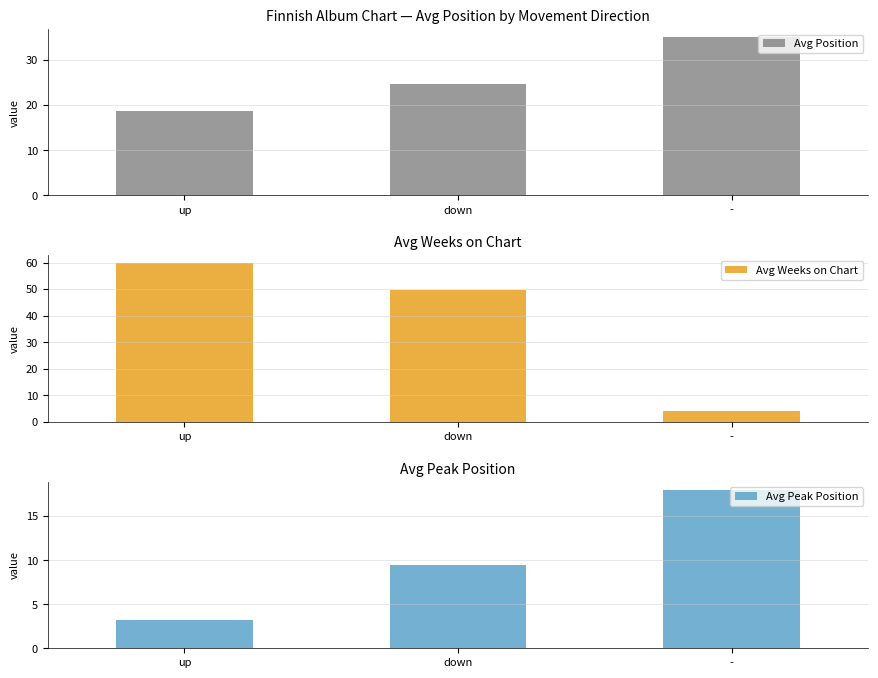

True or false: Avg Peak Position has a value of 9.5 at down.

True